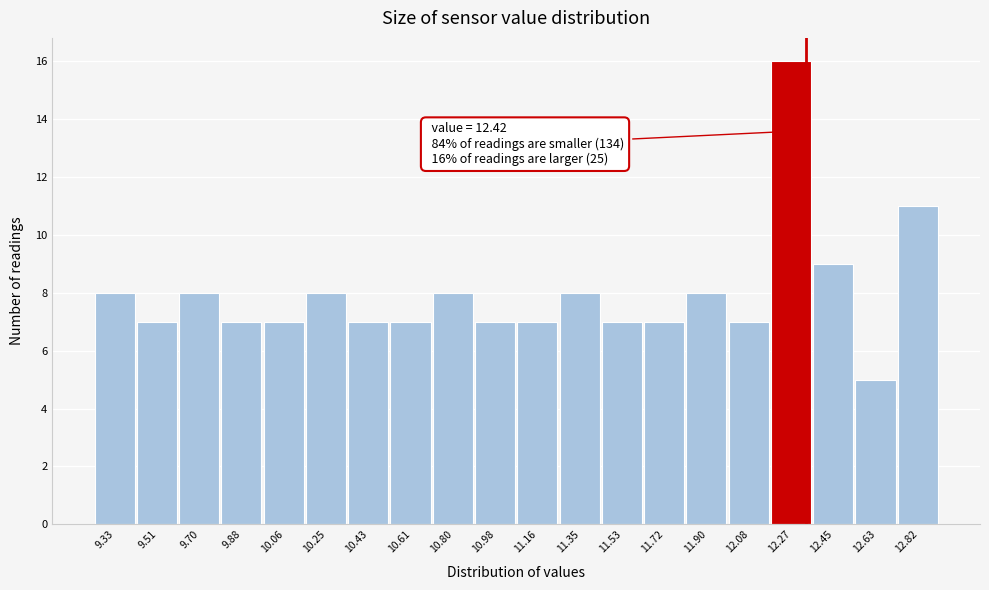

Reading left to right, what are all the values shown in this chart?

9.33=8	9.51=7	9.70=8	9.88=7	10.06=7	10.25=8	10.43=7	10.61=7	10.80=8	10.98=7	11.16=7	11.35=8	11.53=7	11.72=7	11.90=8	12.08=7	12.27=16	12.45=9	12.63=5	12.82=11